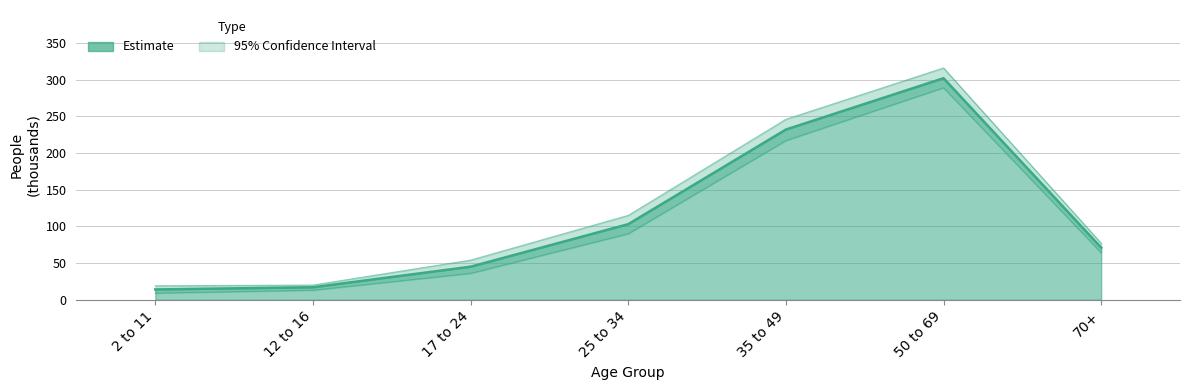

The value at 12 to 16 is 29. True or false?

False